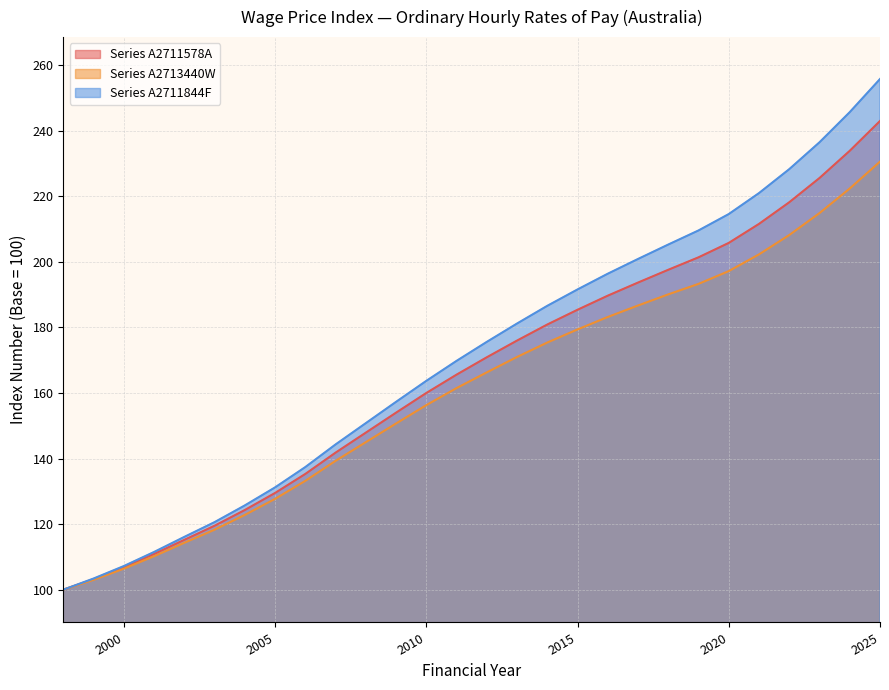

What is the smallest value displayed?

100.0